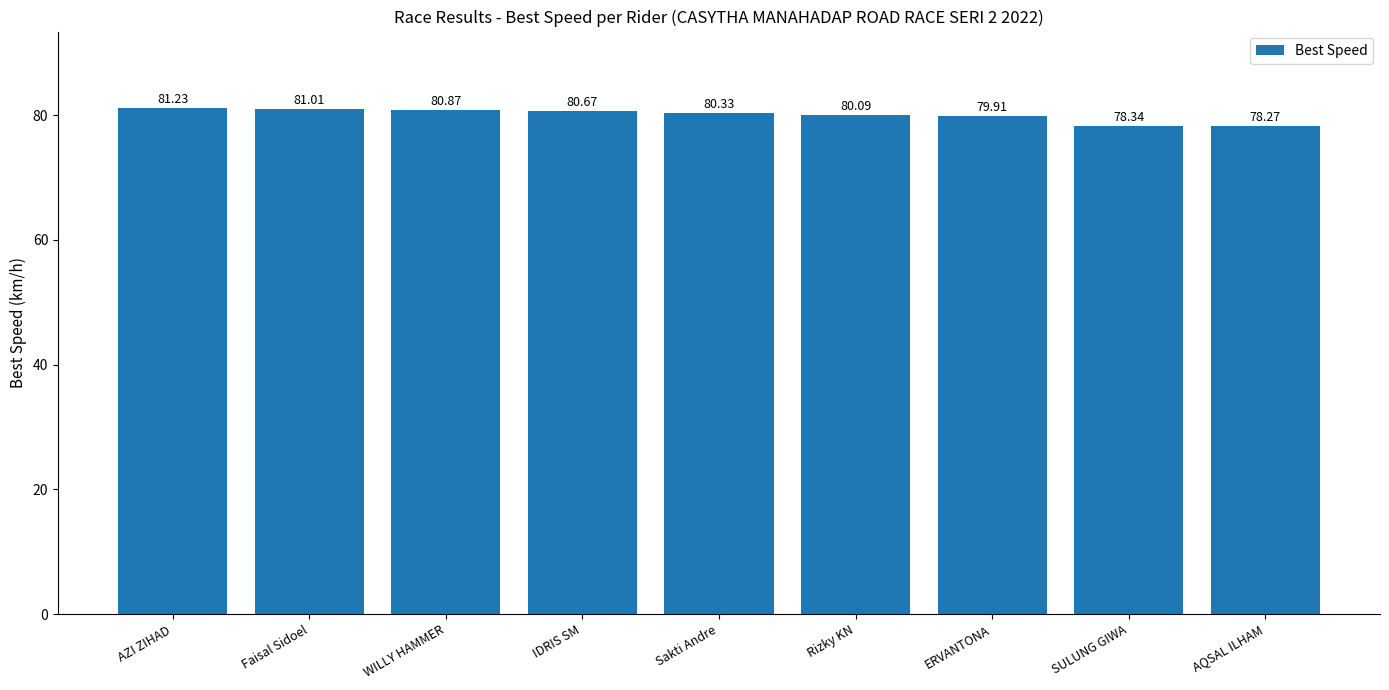

What is the label of the 4th bar from the right?

Rizky KN